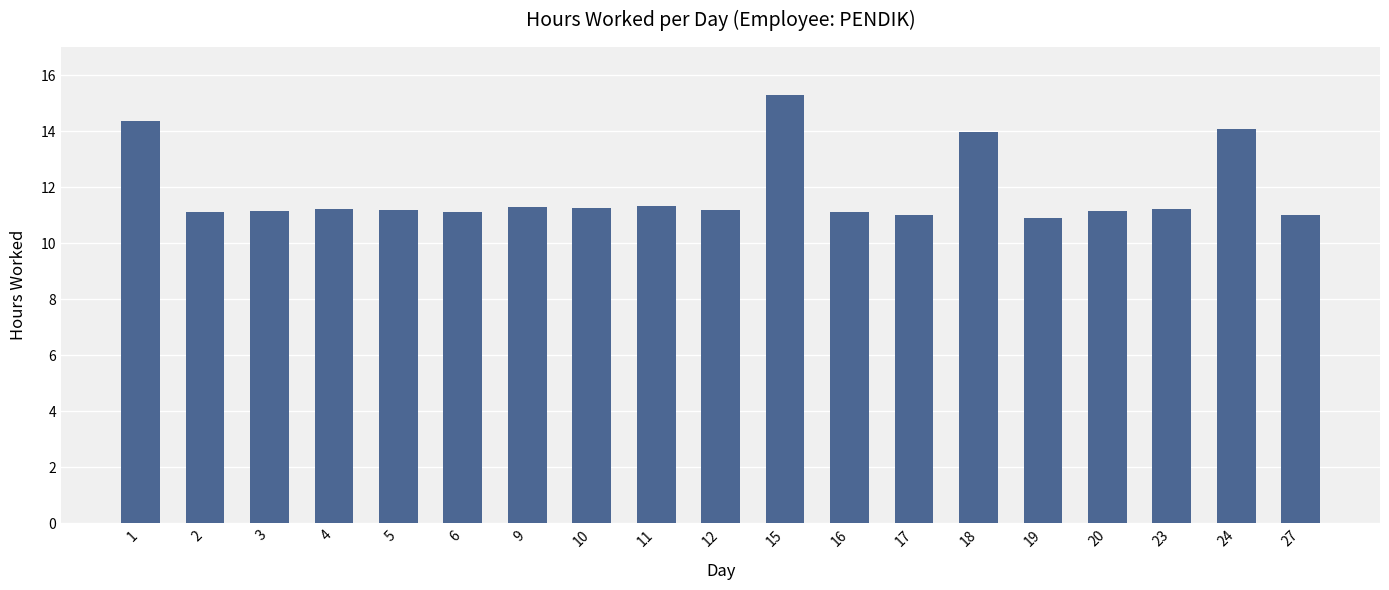

The value at 3 is 15.5. True or false?

False